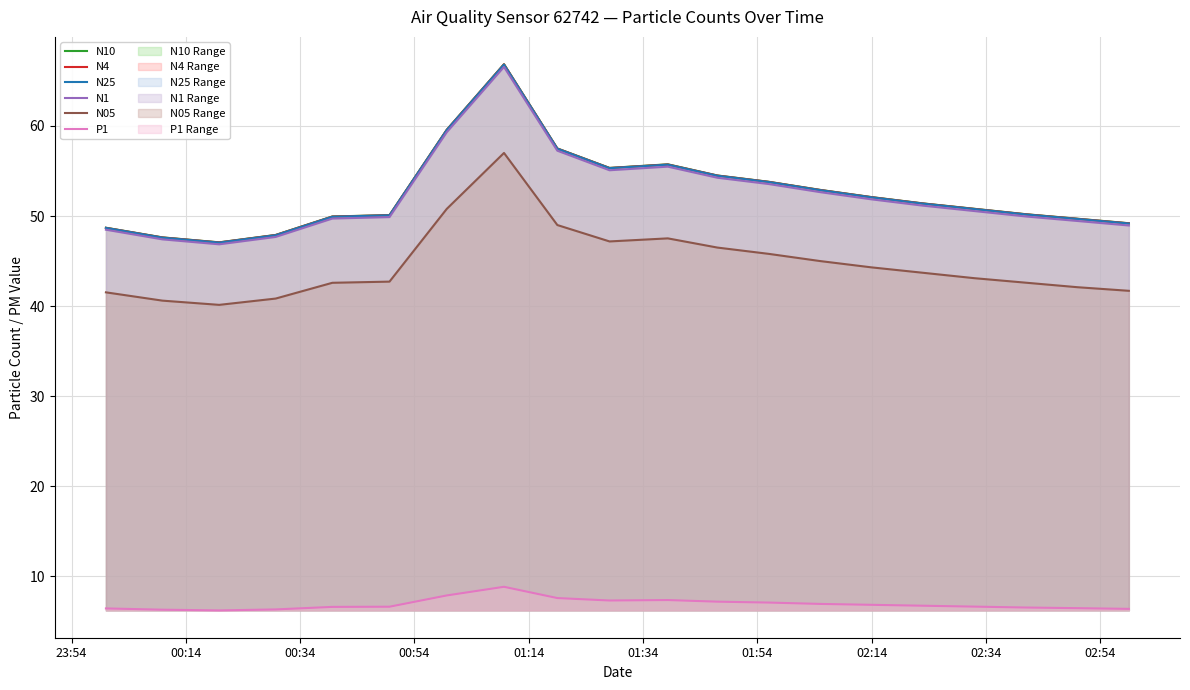

Reading left to right, list all the values displayed in this chart.

N10: 48.7	47.6	47.1	47.9	50.0	50.1	59.6	66.8	57.5	55.3	55.7	54.5	53.8	52.9	52.1	51.4	50.8	50.2	49.7	49.2
N4: 48.7	47.6	47.1	47.9	49.9	50.1	59.6	66.8	57.5	55.3	55.7	54.5	53.8	52.9	52.1	51.4	50.8	50.2	49.7	49.2
N25: 48.7	47.6	47.0	47.9	49.9	50.1	59.5	66.8	57.5	55.3	55.7	54.5	53.8	52.9	52.1	51.4	50.8	50.2	49.7	49.2
N1: 48.5	47.4	46.9	47.7	49.7	49.9	59.3	66.5	57.2	55.1	55.5	54.2	53.5	52.6	51.9	51.1	50.5	50.0	49.5	49.0
N05: 41.5	40.6	40.1	40.8	42.6	42.7	50.8	57.0	49.0	47.2	47.5	46.5	45.8	45.0	44.3	43.7	43.1	42.6	42.1	41.7
P1: 6.5	6.3	6.2	6.3	6.6	6.6	7.9	8.8	7.6	7.3	7.4	7.2	7.1	7.0	6.8	6.8	6.7	6.5	6.5	6.4